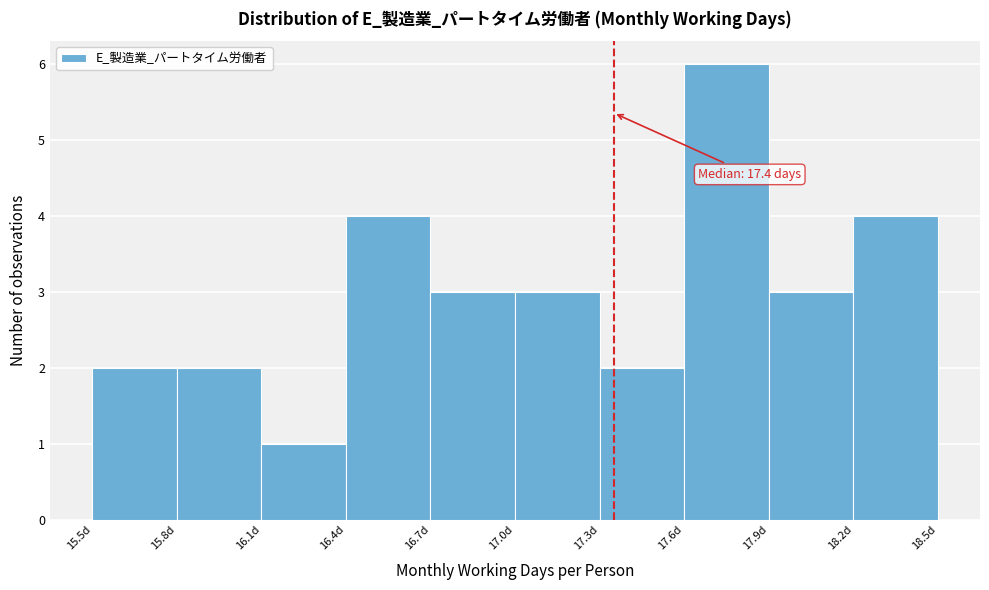

Which range on the x-axis has the tallest bar?

17.6 to 17.9